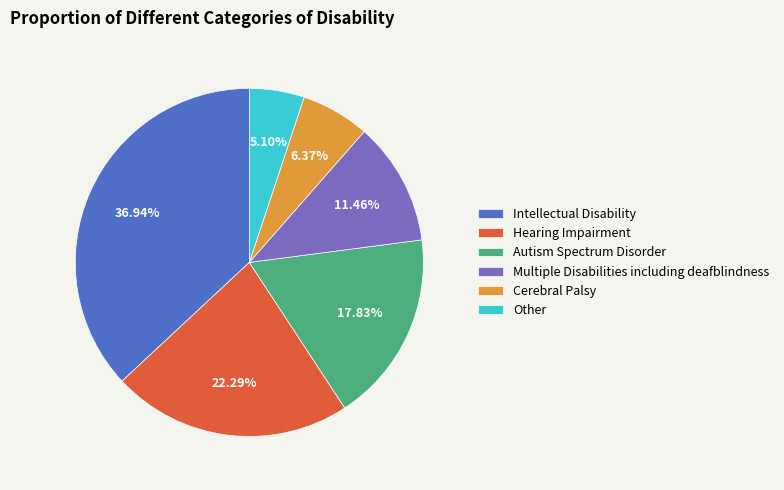

What is the largest slice in the pie chart?

Intellectual Disability